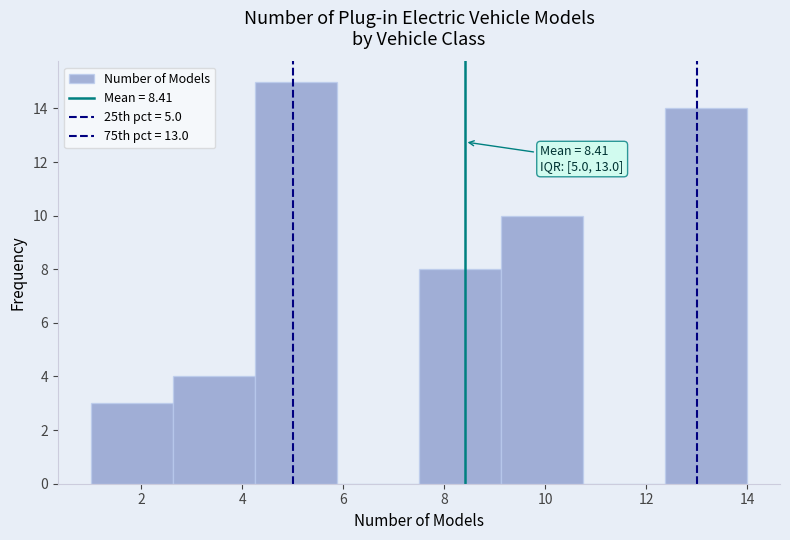

Over which range of the x-axis is the bar tallest?

4.2 to 5.8